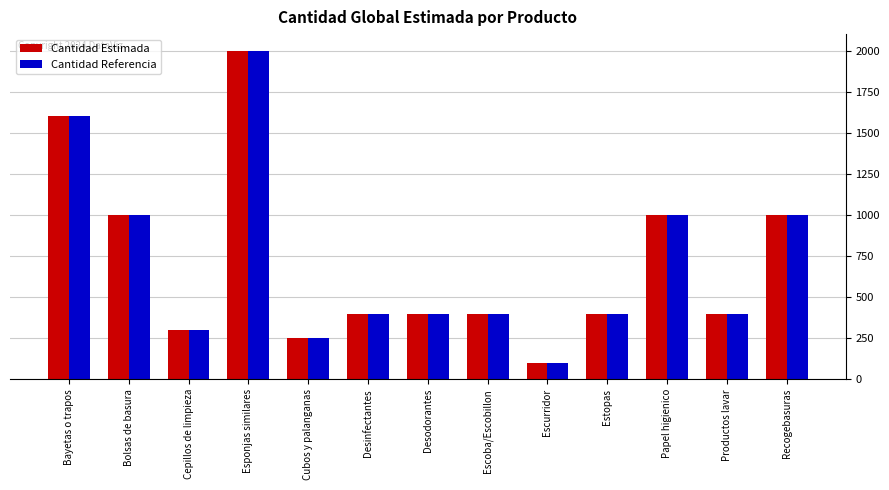

What is the sum of the Cantidad Referencia values at Papel higienico and Desodorantes?

1400